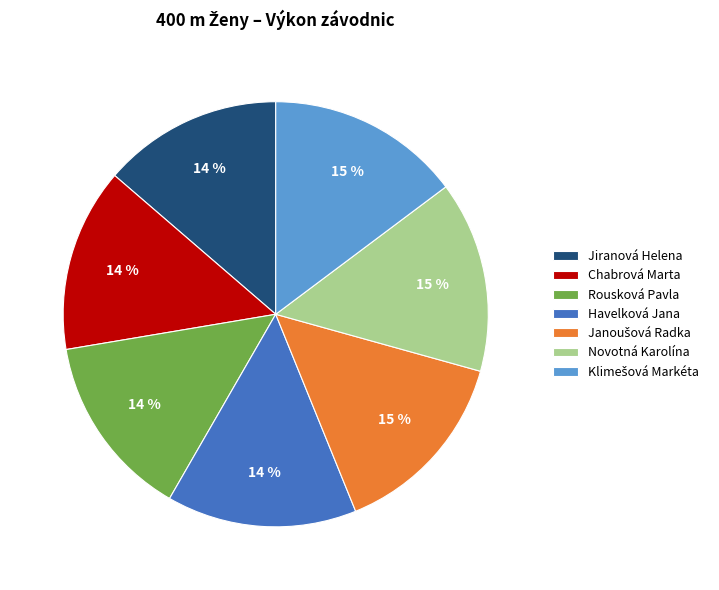

Count the number of slices in the pie.

7